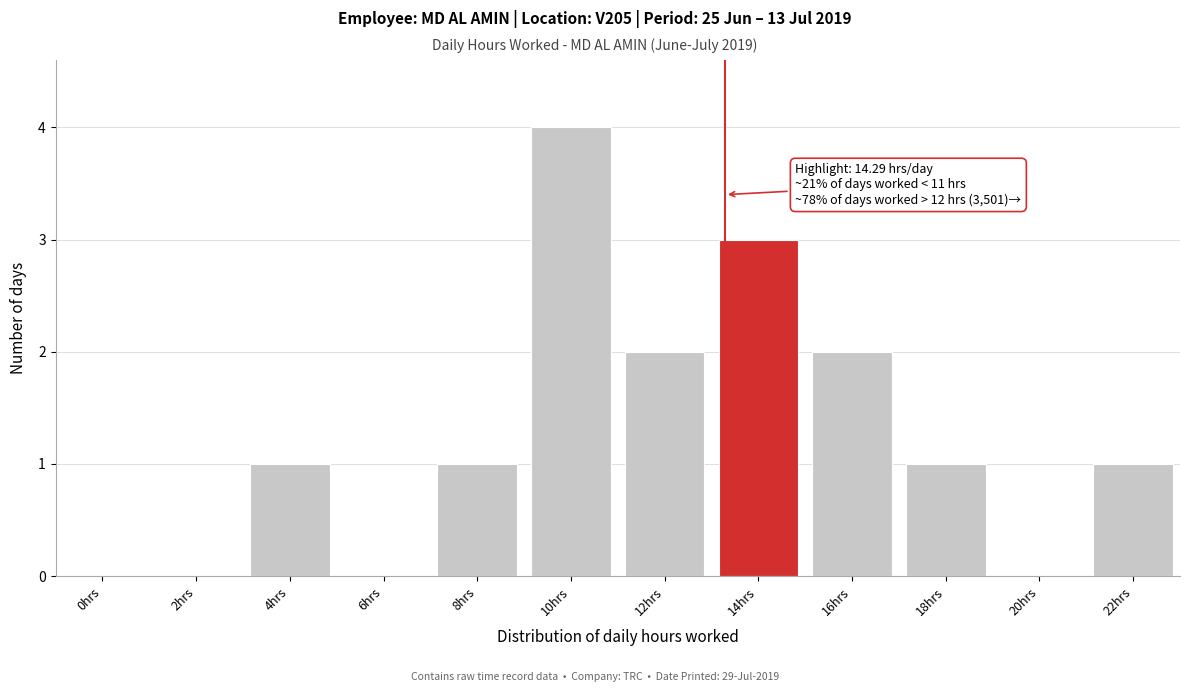

Reading left to right, transcribe all the data shown in this chart.

0hrs=0	2hrs=0	4hrs=1	6hrs=0	8hrs=1	10hrs=4	12hrs=2	14hrs=3	16hrs=2	18hrs=1	20hrs=0	22hrs=1